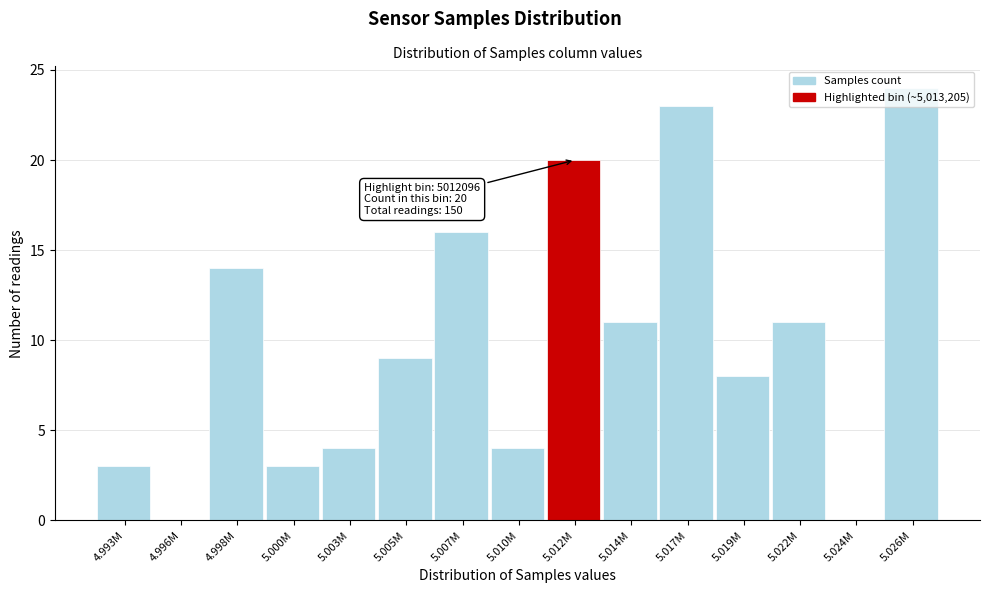

Between 5.007M and 5.014M, which is larger?

5.007M